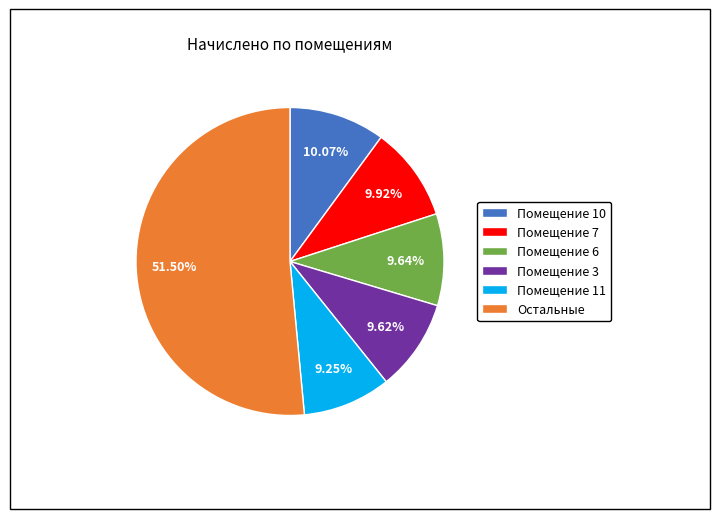

To the nearest percent, what is the difference between the largest and smallest slice percentages?

42%